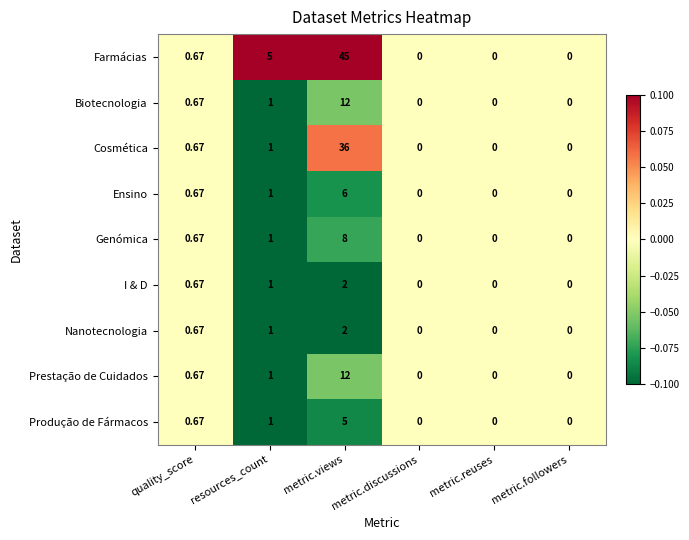

Is the value of Farmácias at metric.followers greater than the value of Prestação de Cuidados at metric.views?

No